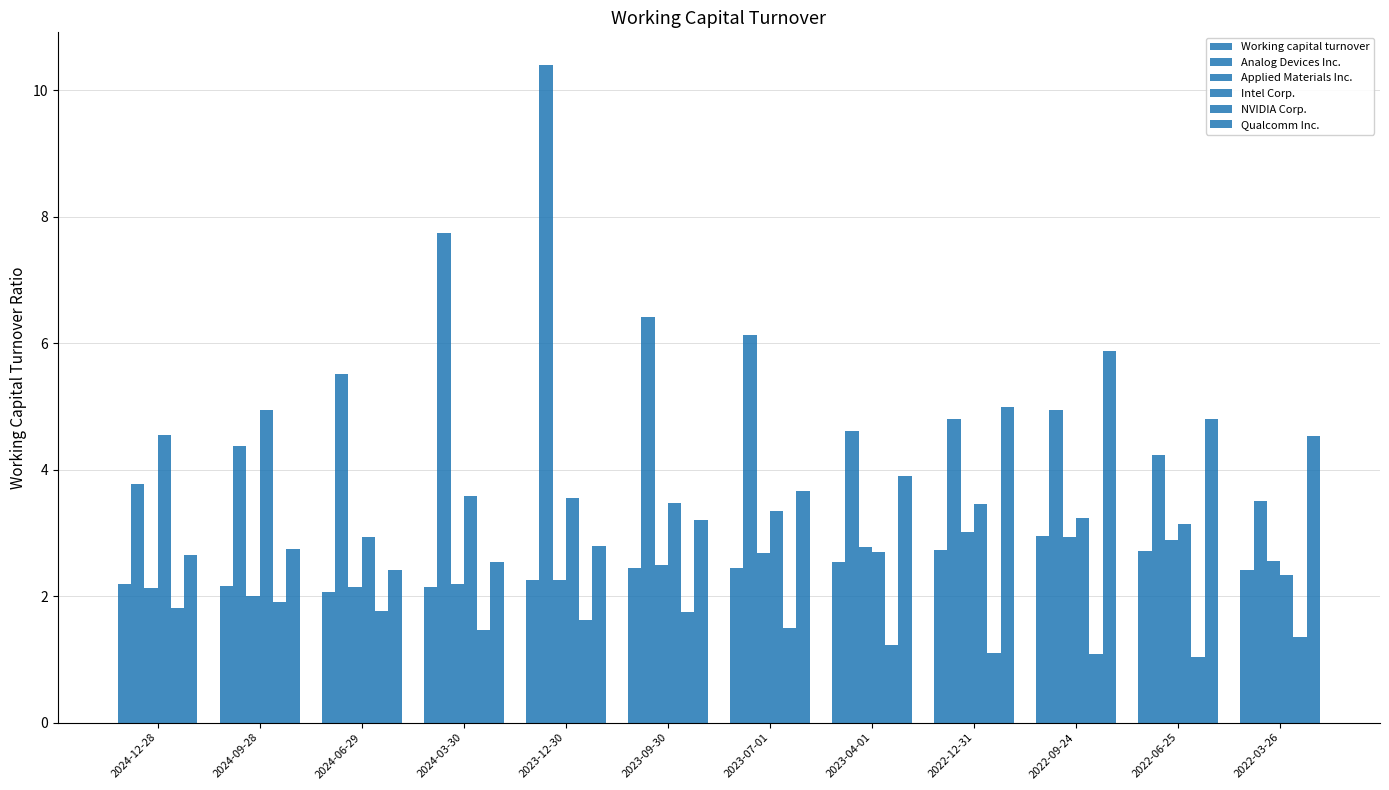

Reading left to right, list all the values displayed in this chart.

Working capital turnover: 2.2	2.2	2.1	2.1	2.2	2.4	2.5	2.5	2.7	3.0	2.7	2.4
Analog Devices Inc.: 3.8	4.4	5.5	7.8	10.4	6.4	6.1	4.6	4.8	4.9	4.2	3.5
Applied Materials Inc.: 2.1	2.0	2.1	2.2	2.2	2.5	2.7	2.8	3.0	2.9	2.9	2.6
Intel Corp.: 4.5	4.9	2.9	3.6	3.6	3.5	3.3	2.7	3.5	3.2	3.1	2.3
NVIDIA Corp.: 1.8	1.9	1.8	1.5	1.6	1.8	1.5	1.2	1.1	1.1	1.0	1.4
Qualcomm Inc.: 2.6	2.8	2.4	2.5	2.8	3.2	3.7	3.9	5.0	5.9	4.8	4.5